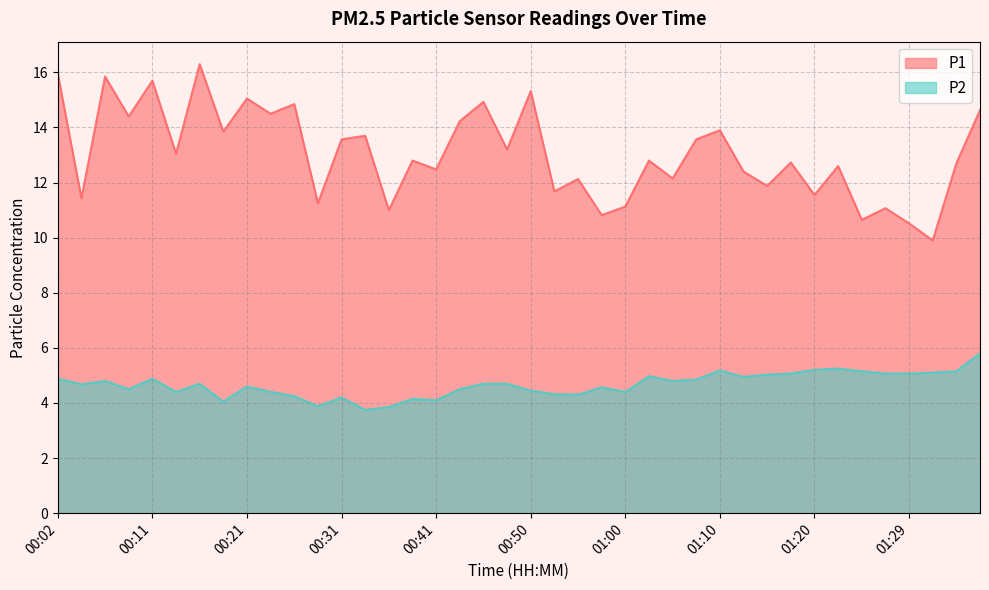

List the series in order of their peak value, highest first.

P1, P2